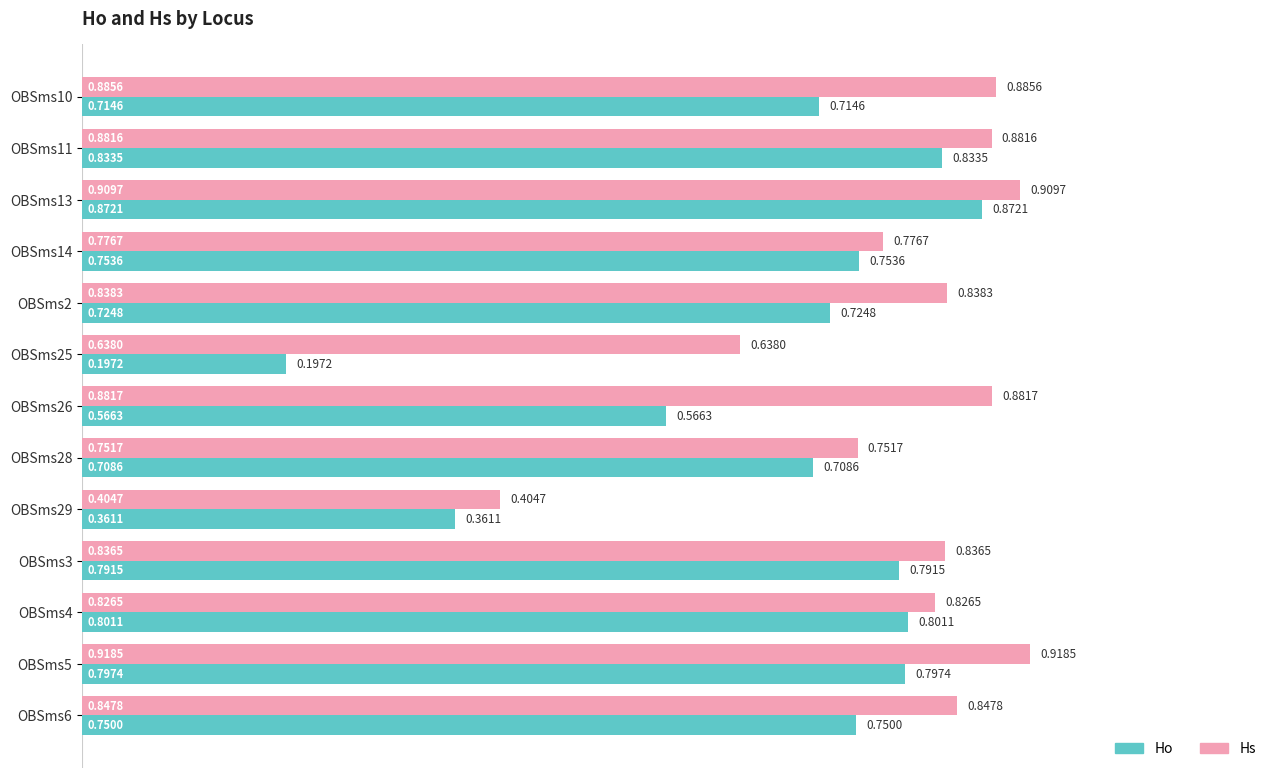

Which series has the largest total across all categories?

Hs